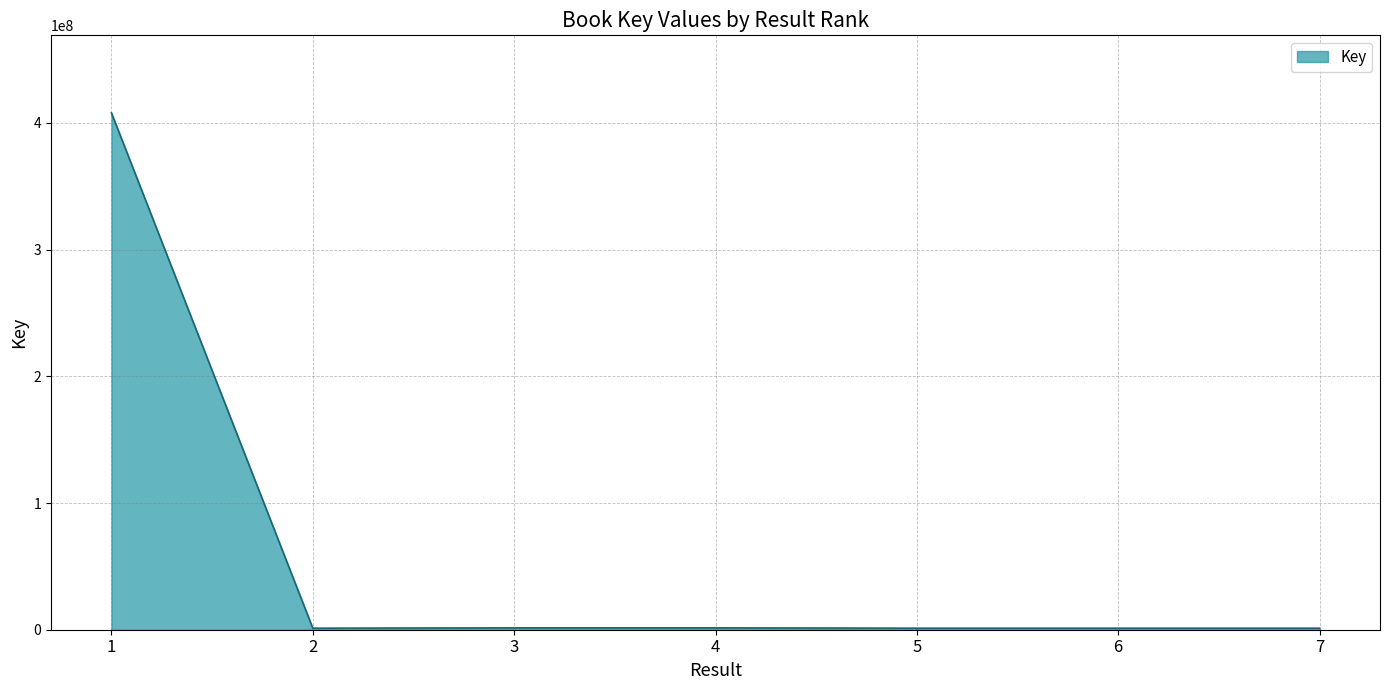

Is it true that the value at 3 is 1486765?

True